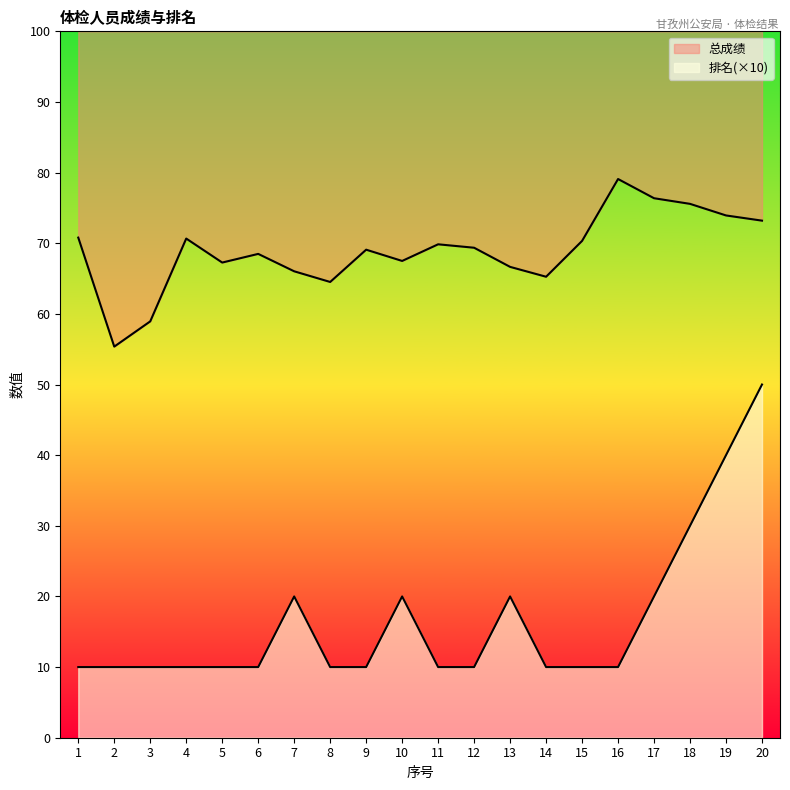

Between 7 and 20, which is larger?

20